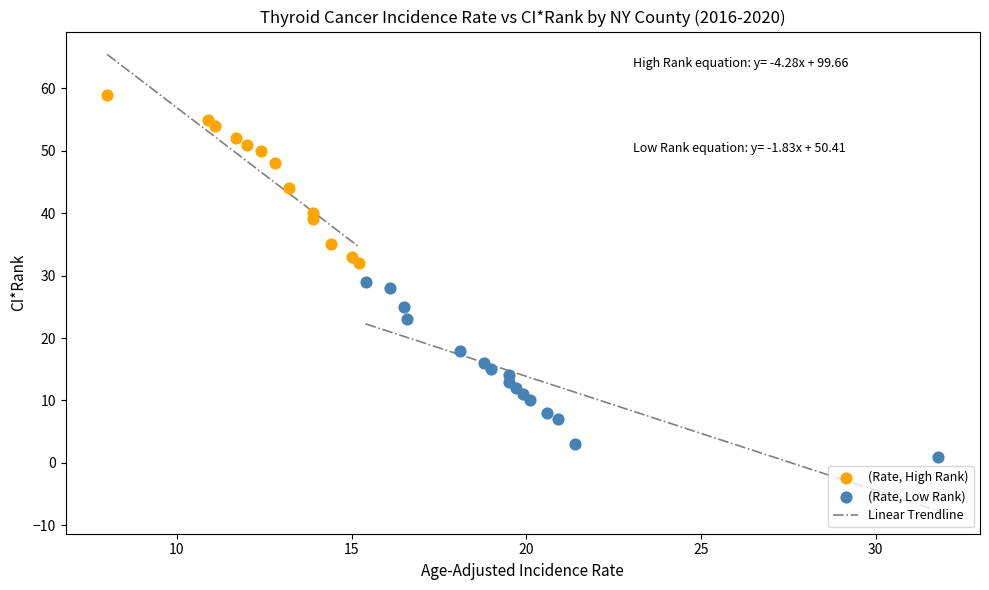

Which series contains the highest Y value?

(Rate, High Rank)